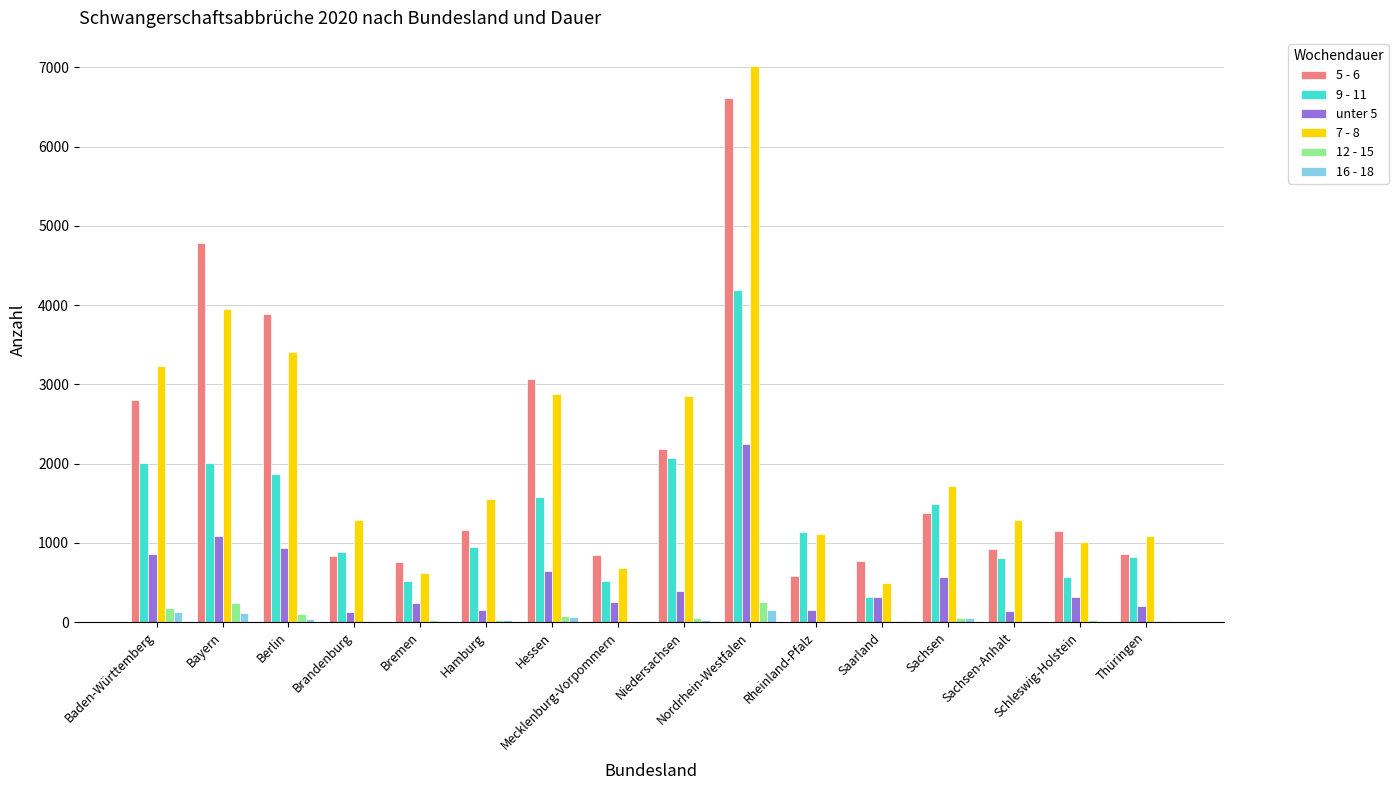

Which label corresponds to the largest value in the chart?

Nordrhein-Westfalen